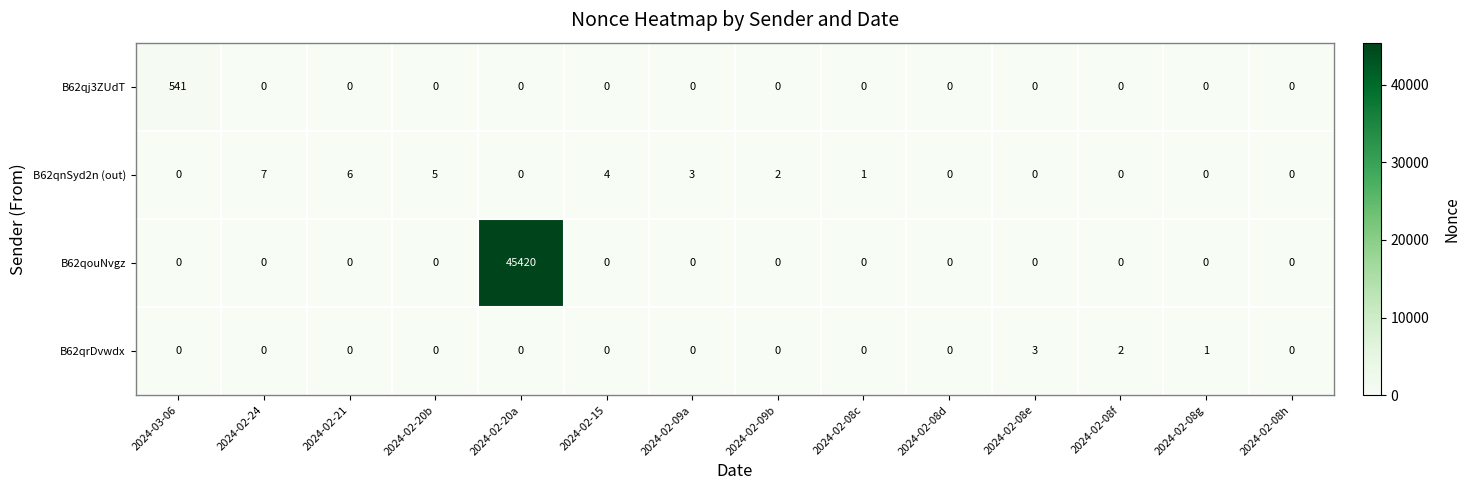

What is the greatest value displayed?

45420